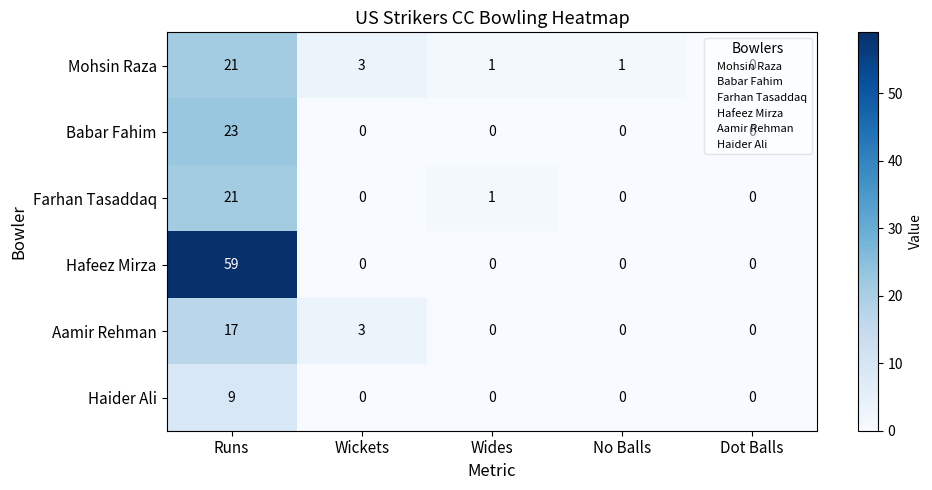

Which series has the largest total across all categories?

Hafeez Mirza